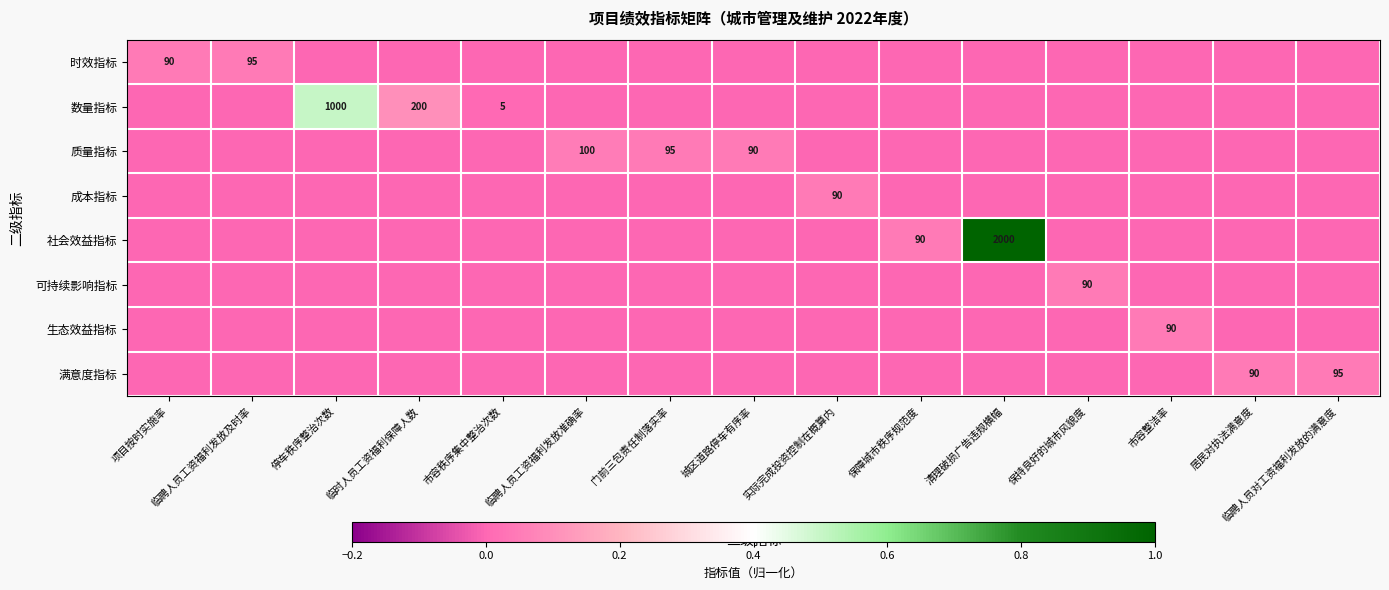

At which category does the chart reach its peak across all series?

清理破损广告违规横幅